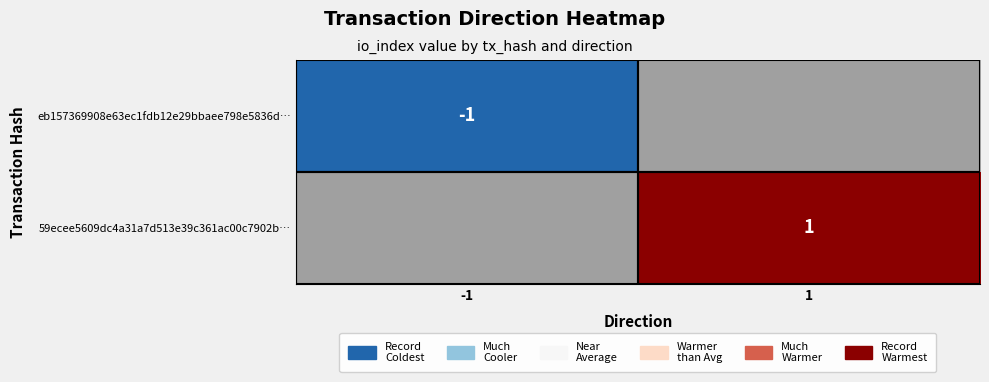

True or false: 59ecee5609dc4a31a7d513e39c361ac00c7902b… has a value of 1 at 1.

True